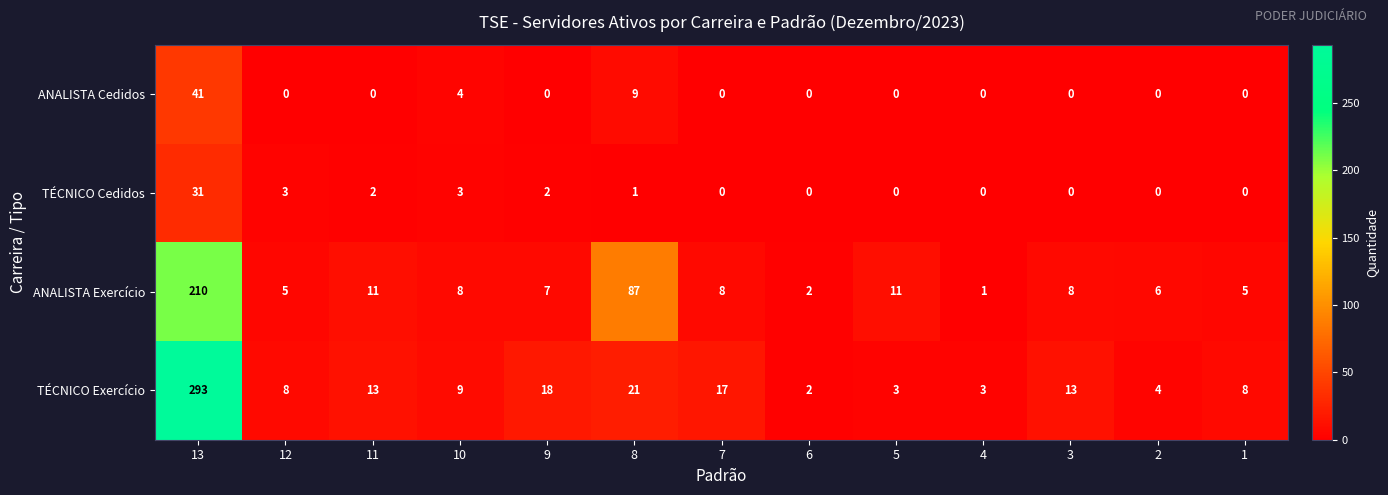

How many series are shown in this chart?

4